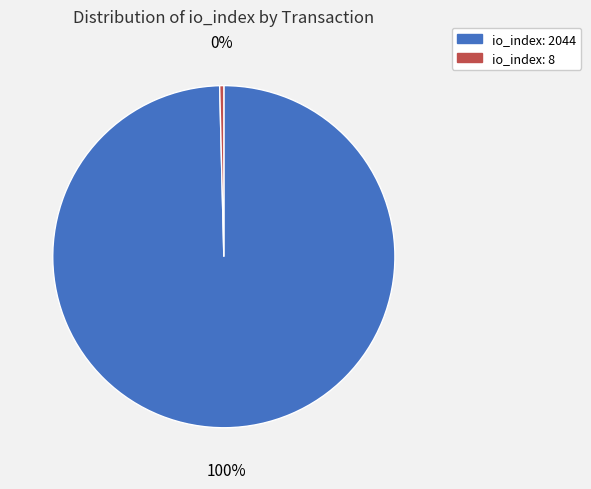

The io_index: 8 slice represents 6% of the pie. True or false?

False